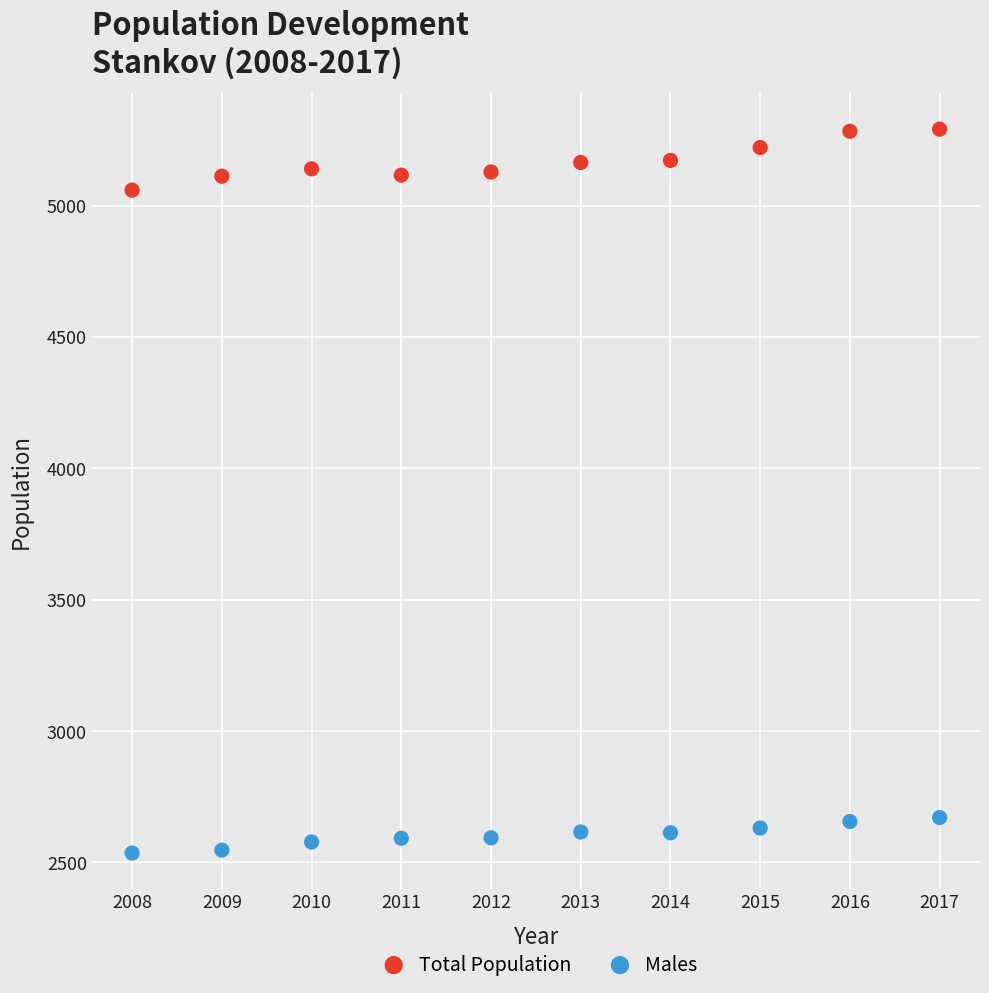

Across all series, what Y value is closest to 3913?

5059